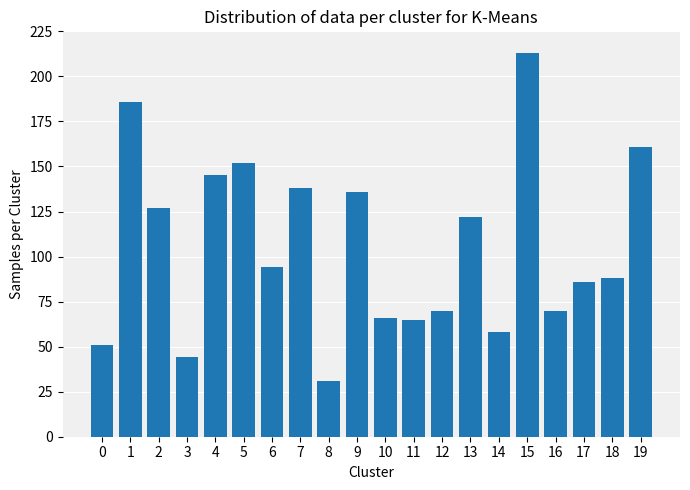

What is the sum of all values?

2103